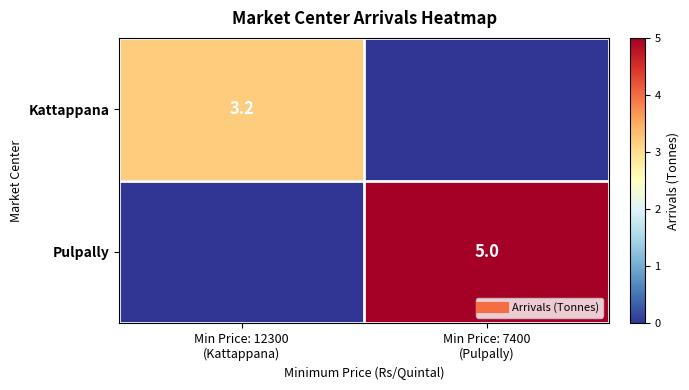

What is the difference between the highest and lowest values at Min Price: 7400
(Pulpally)?

5.0